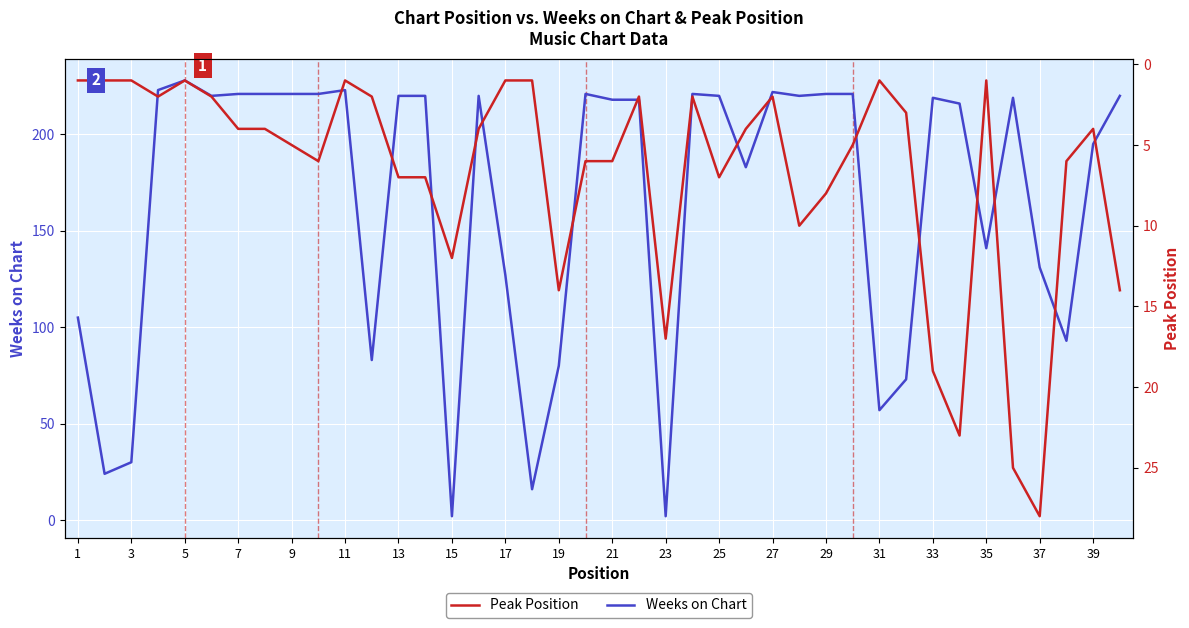

The Weeks on Chart series shows 221 at 29. True or false?

True